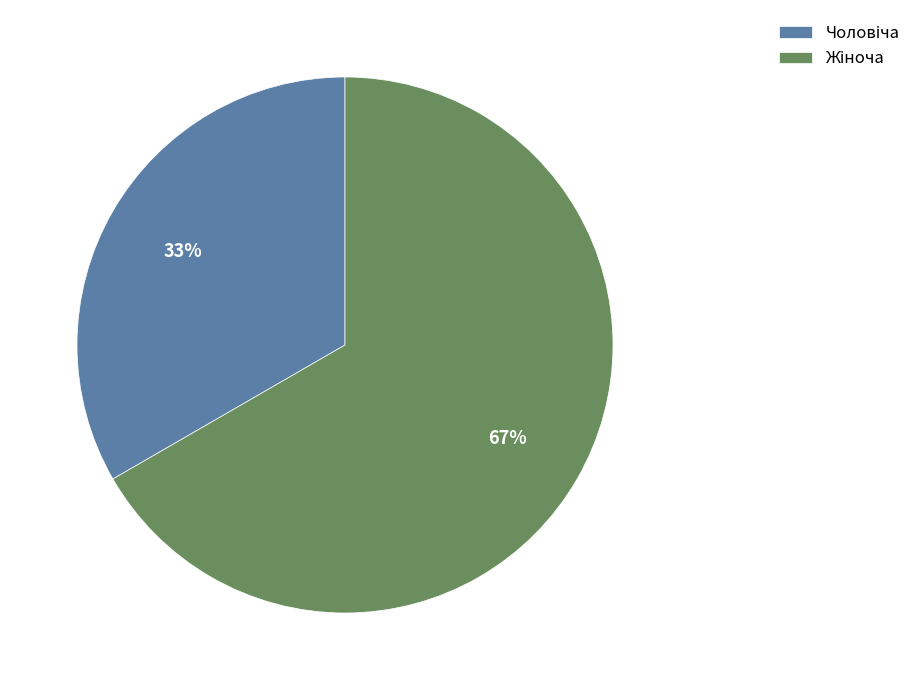

To the nearest percent, what is the average slice percentage?

50%